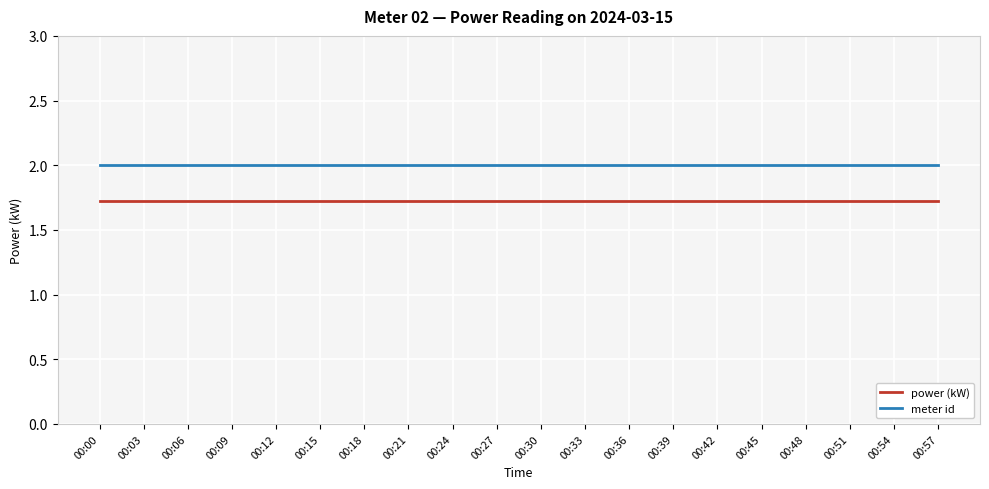

True or false: power (kW) and meter id intersect in this chart.

False